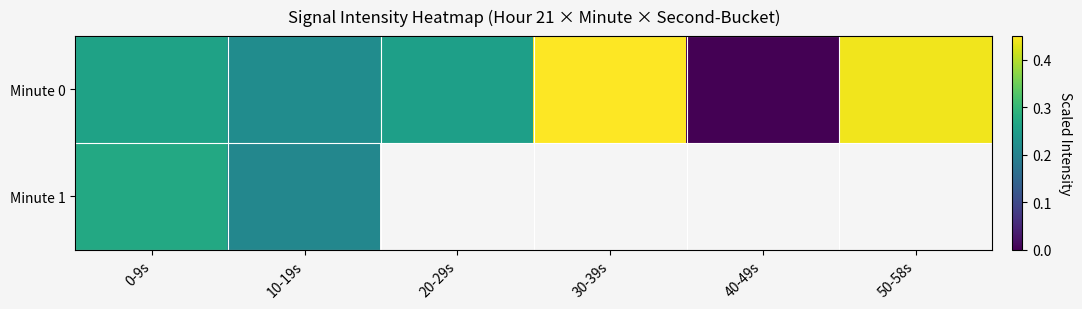

Rank the series by their maximum value, from lowest to highest.

Minute 1, Minute 0